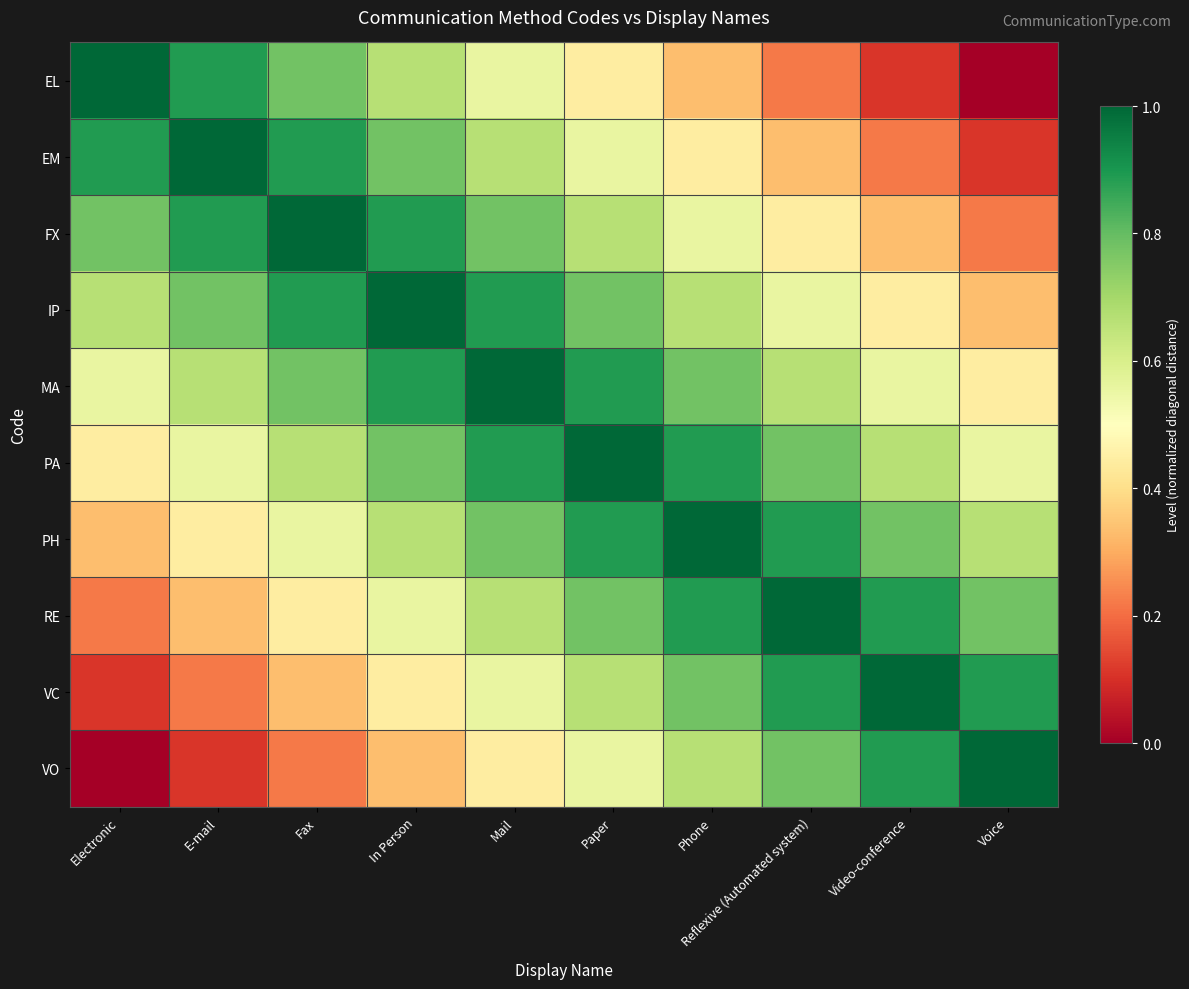

Between Electronic and Reflexive (Automated system), which is larger?

Electronic